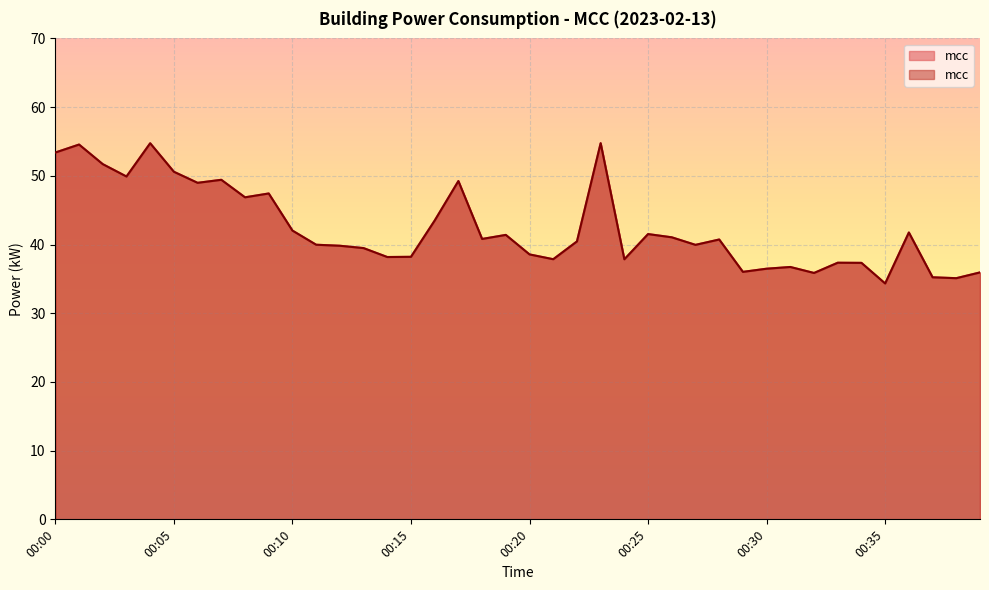

True or false: the data has more than 2 interior local peaks.

True